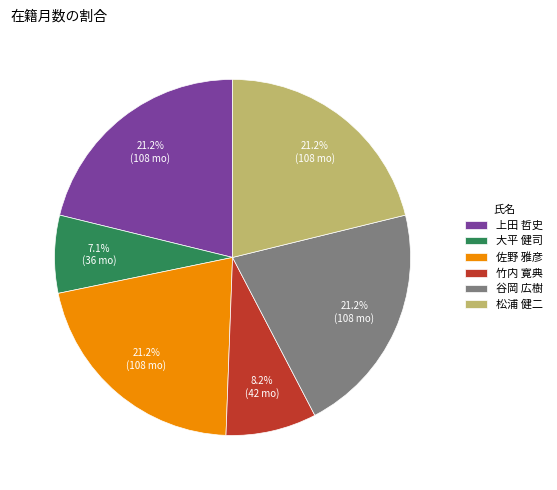

Does 佐野 雅彦 account for over 50% of the chart?

No